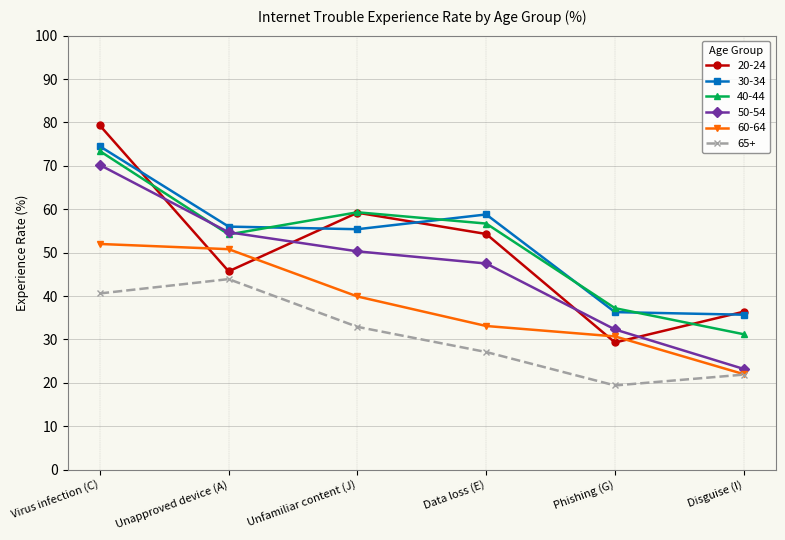

What is the value of the 60-64 point at the 3rd from the left?

39.9